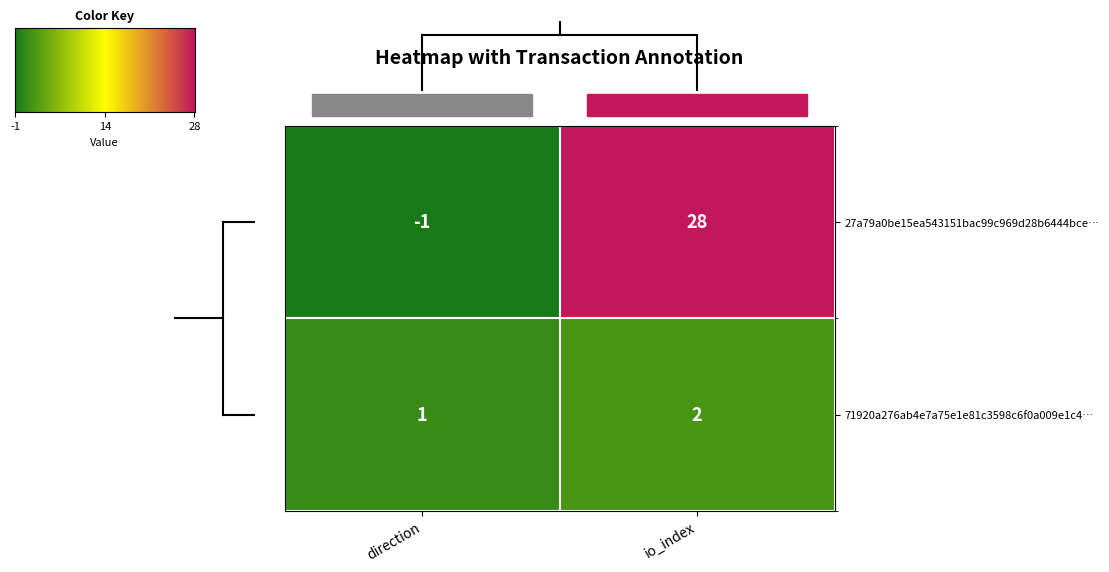

Rank the series by their maximum value, from highest to lowest.

27a79a0be15ea543151bac99c969d28b6444bce…, 71920a276ab4e7a75e1e81c3598c6f0a009e1c4…